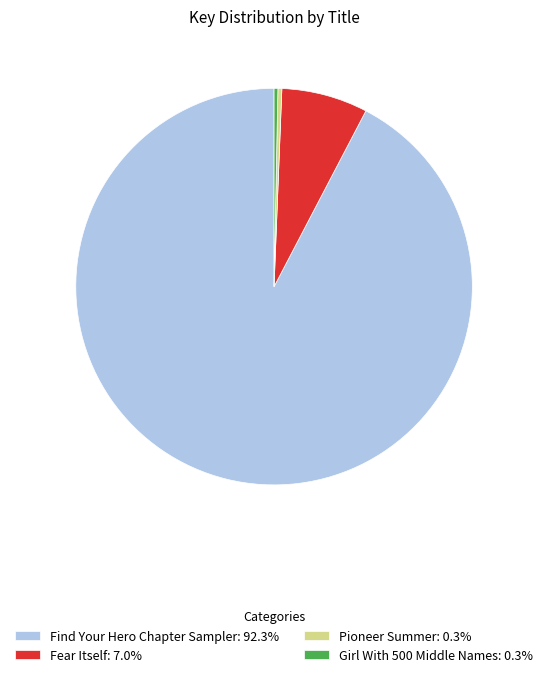

Combined, do Girl With 500 Middle Names: 0.3% and Find Your Hero Chapter Sampler: 92.3% account for over 50%?

Yes